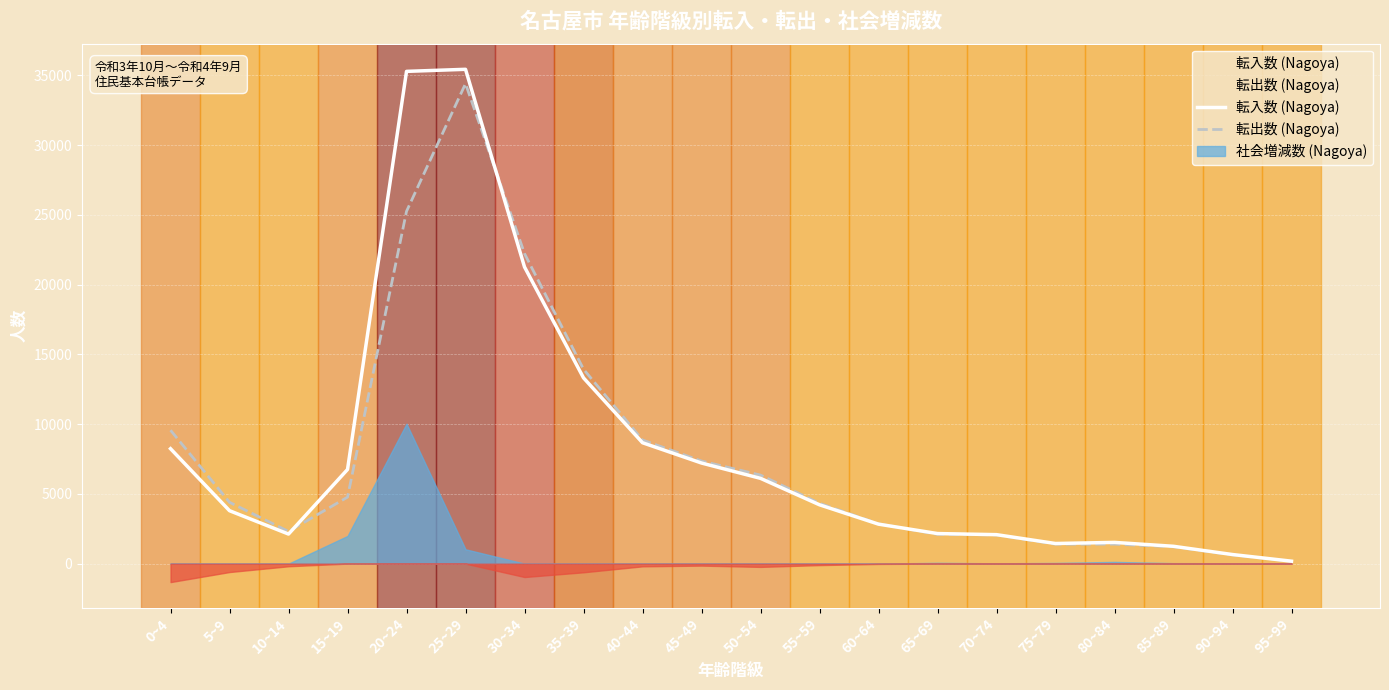

Which series ends up on top after the final intersection of 転出数 (Nagoya) and 転入数 (Nagoya)?

転入数 (Nagoya)